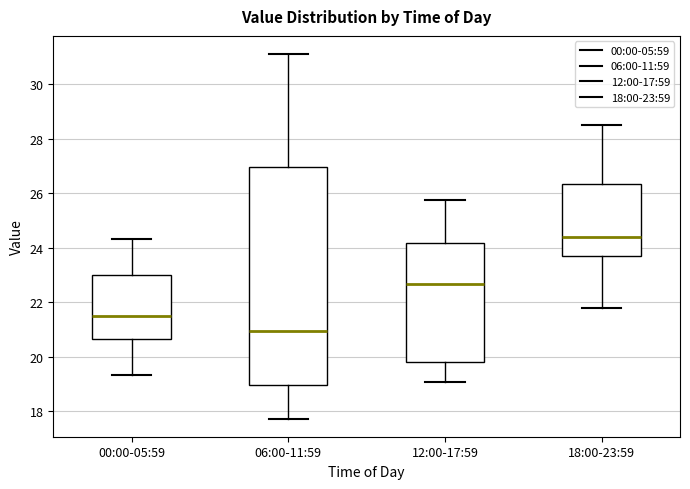

Where is the upper edge of the box for 12:00-17:59 on the y-axis? The values are not printed on the chart, so give them approximately, as read against the axis.

24.2